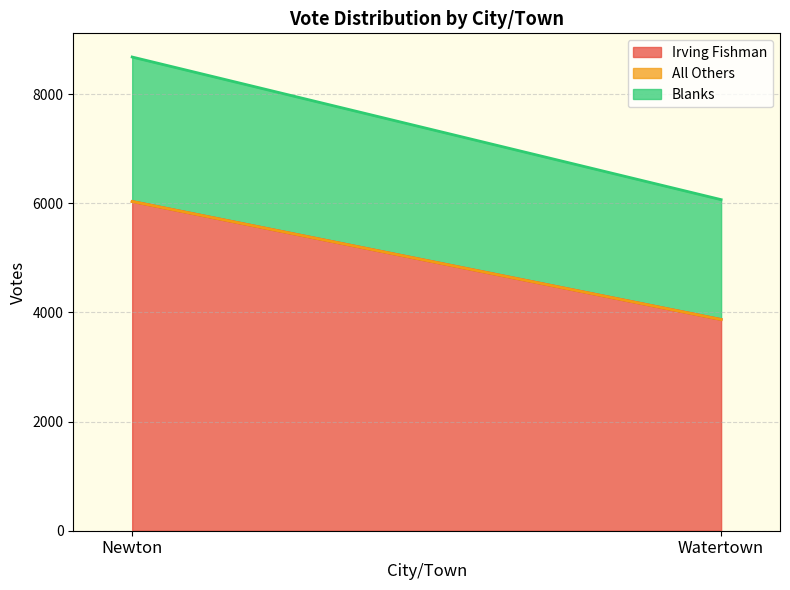

True or false: Irving Fishman has a value of 9775 at Newton.

False